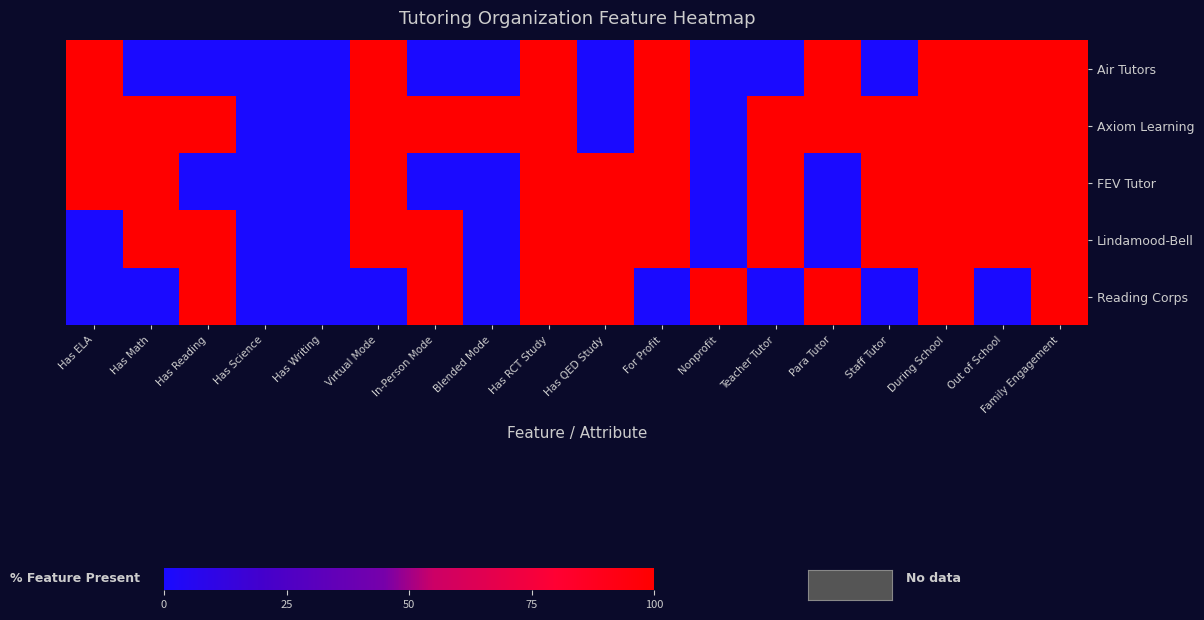

Reading right to left, list all the values displayed in this chart.

Air Tutors: Family Engagement=100	Out of School=100	During School=100	Staff Tutor=0	Para Tutor=100	Teacher Tutor=0	Nonprofit=0	For Profit=100	Has QED Study=0	Has RCT Study=100	Blended Mode=0	In-Person Mode=0	Virtual Mode=100	Has Writing=0	Has Science=0	Has Reading=0	Has Math=0	Has ELA=100
Axiom Learning: Family Engagement=100	Out of School=100	During School=100	Staff Tutor=100	Para Tutor=100	Teacher Tutor=100	Nonprofit=0	For Profit=100	Has QED Study=0	Has RCT Study=100	Blended Mode=100	In-Person Mode=100	Virtual Mode=100	Has Writing=0	Has Science=0	Has Reading=100	Has Math=100	Has ELA=100
FEV Tutor: Family Engagement=100	Out of School=100	During School=100	Staff Tutor=100	Para Tutor=0	Teacher Tutor=100	Nonprofit=0	For Profit=100	Has QED Study=100	Has RCT Study=100	Blended Mode=0	In-Person Mode=0	Virtual Mode=100	Has Writing=0	Has Science=0	Has Reading=0	Has Math=100	Has ELA=100
Lindamood-Bell: Family Engagement=100	Out of School=100	During School=100	Staff Tutor=100	Para Tutor=0	Teacher Tutor=100	Nonprofit=0	For Profit=100	Has QED Study=100	Has RCT Study=100	Blended Mode=0	In-Person Mode=100	Virtual Mode=100	Has Writing=0	Has Science=0	Has Reading=100	Has Math=100	Has ELA=0
Reading Corps: Family Engagement=100	Out of School=0	During School=100	Staff Tutor=0	Para Tutor=100	Teacher Tutor=0	Nonprofit=100	For Profit=0	Has QED Study=100	Has RCT Study=100	Blended Mode=0	In-Person Mode=100	Virtual Mode=0	Has Writing=0	Has Science=0	Has Reading=100	Has Math=0	Has ELA=0